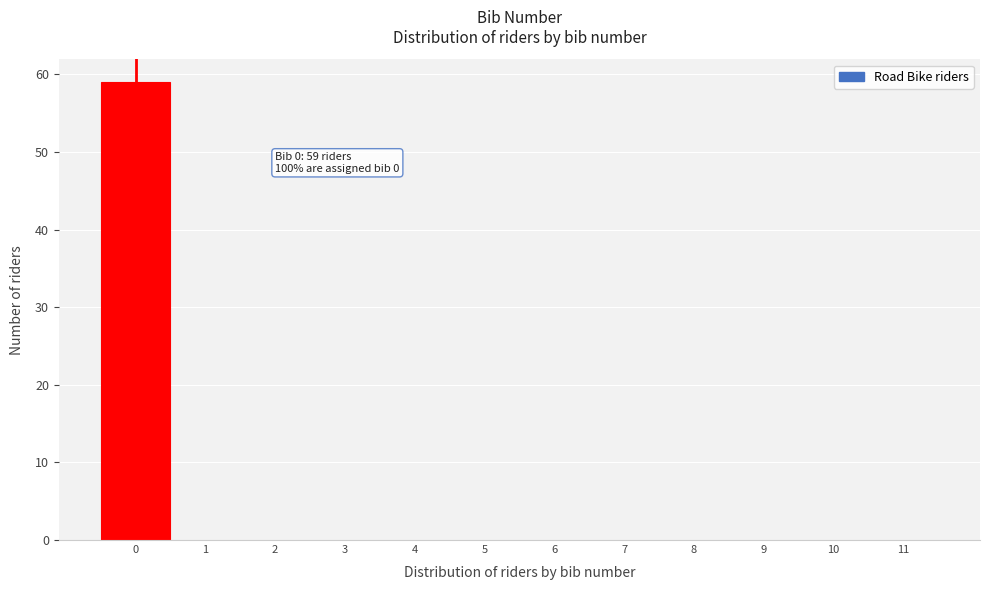

Over which range of the x-axis is the bar tallest?

-0.5 to 0.5